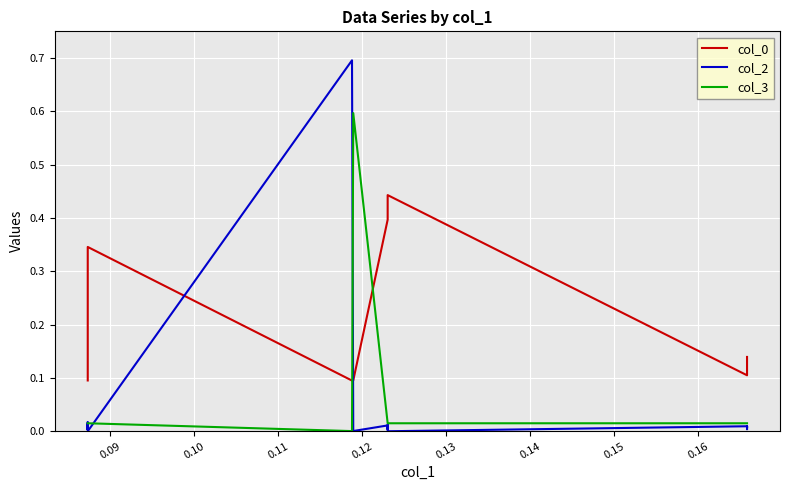

How many data points does each series have?

40